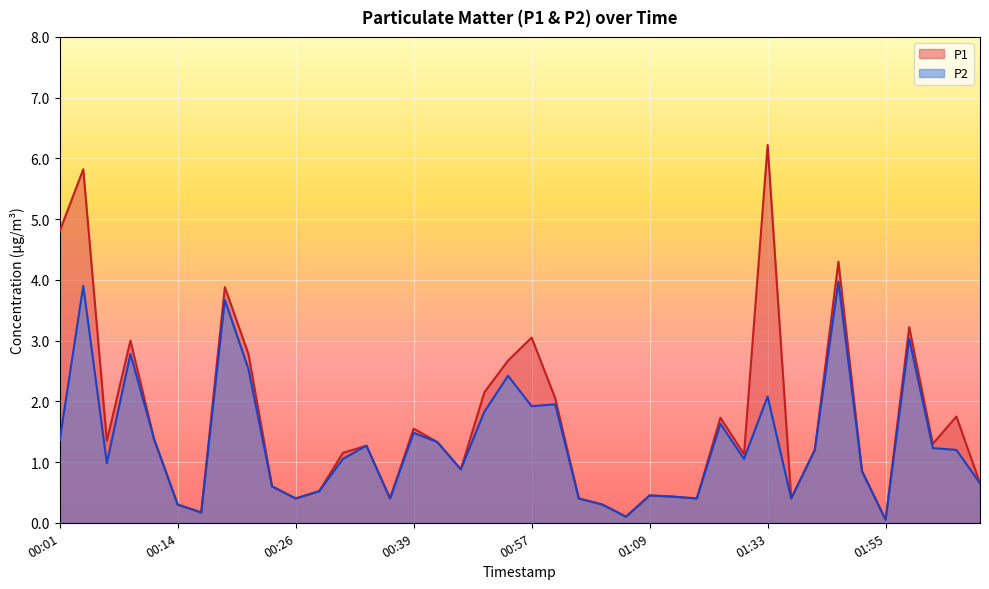

Rank the series by their average value, from highest to lowest.

P1, P2